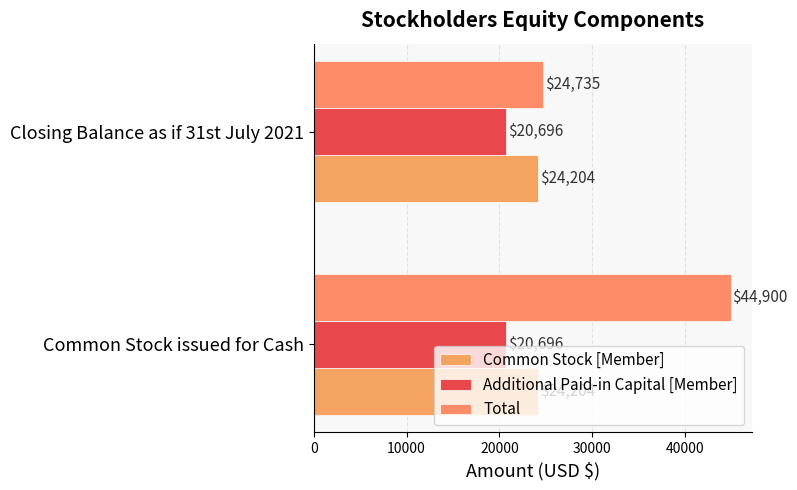

How many distinct data groups are displayed?

3